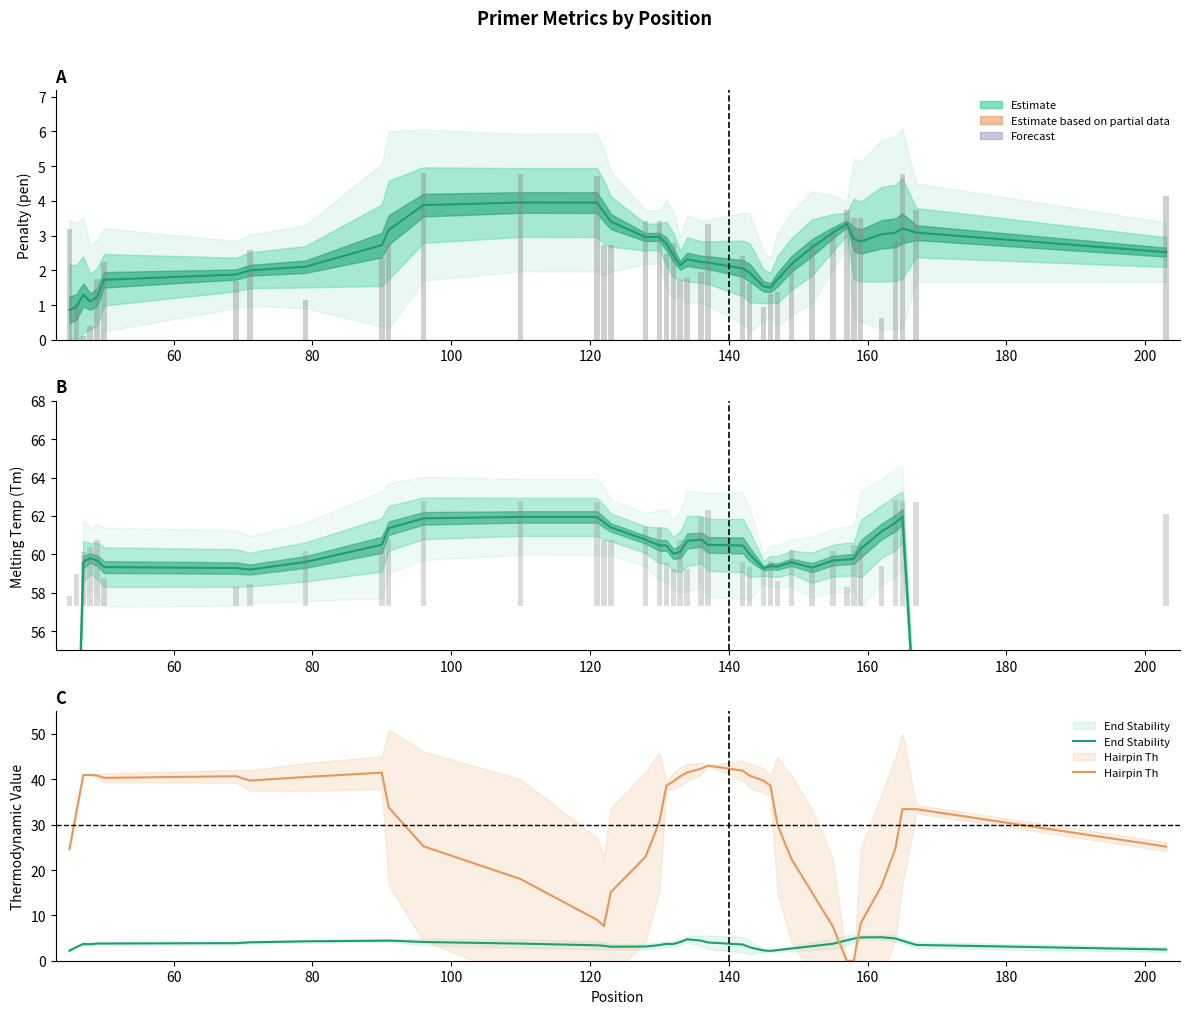

Rank the series by their maximum value, from lowest to highest.

End Stability, Hairpin Th